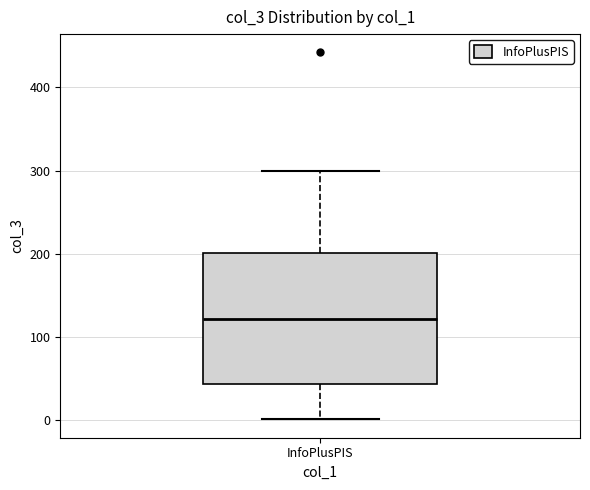

Transcribe this box plot: give where the median line is, the range the box spans, and where the two whiskers end, as read against the y-axis. The values are not printed on the chart, so give them approximately, as read against the axis.

median 120, box 40 to 200, whiskers 0 to 300